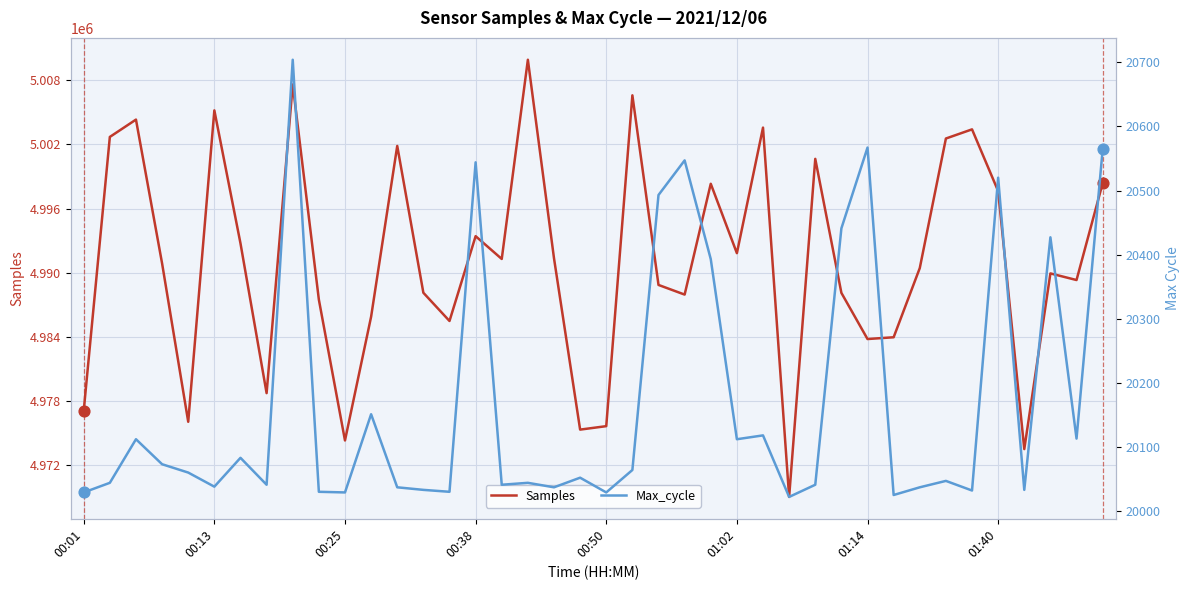

Which series has the largest Y range (max minus min)?

Samples